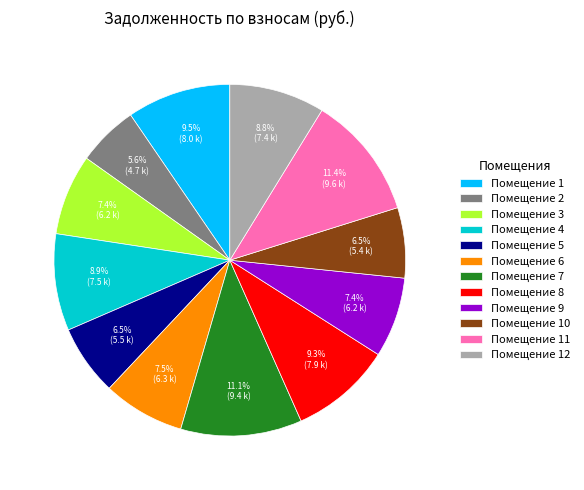

Does any single category account for the majority?

No